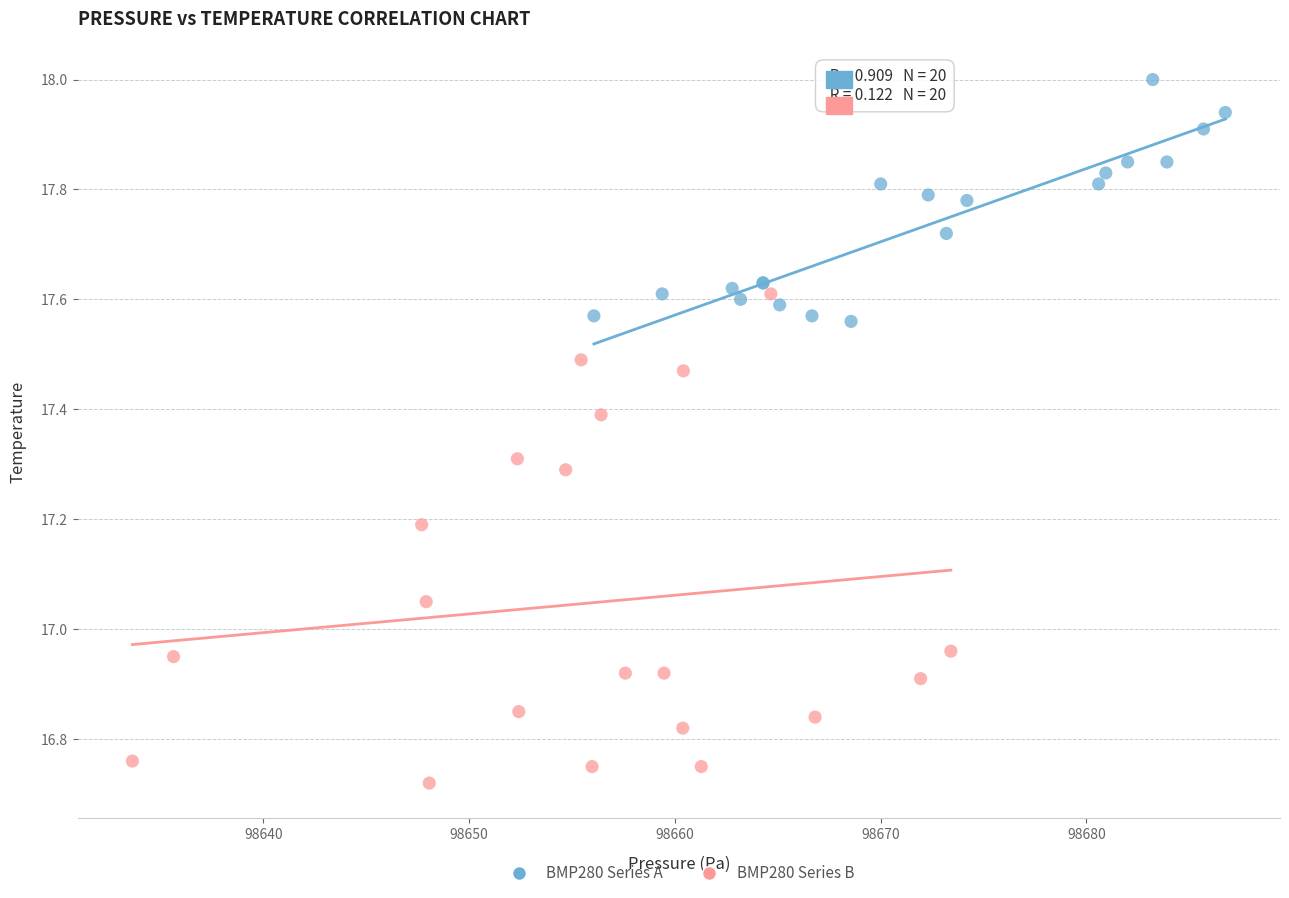

Which series has the widest spread of Y values?

BMP280 Series B